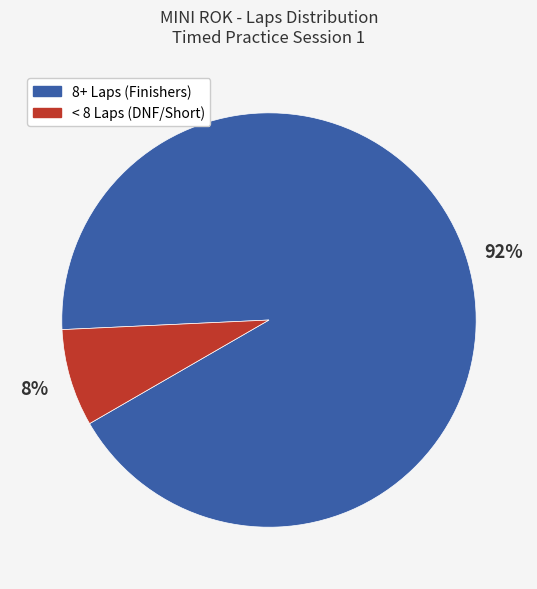

Does any single category account for the majority?

Yes